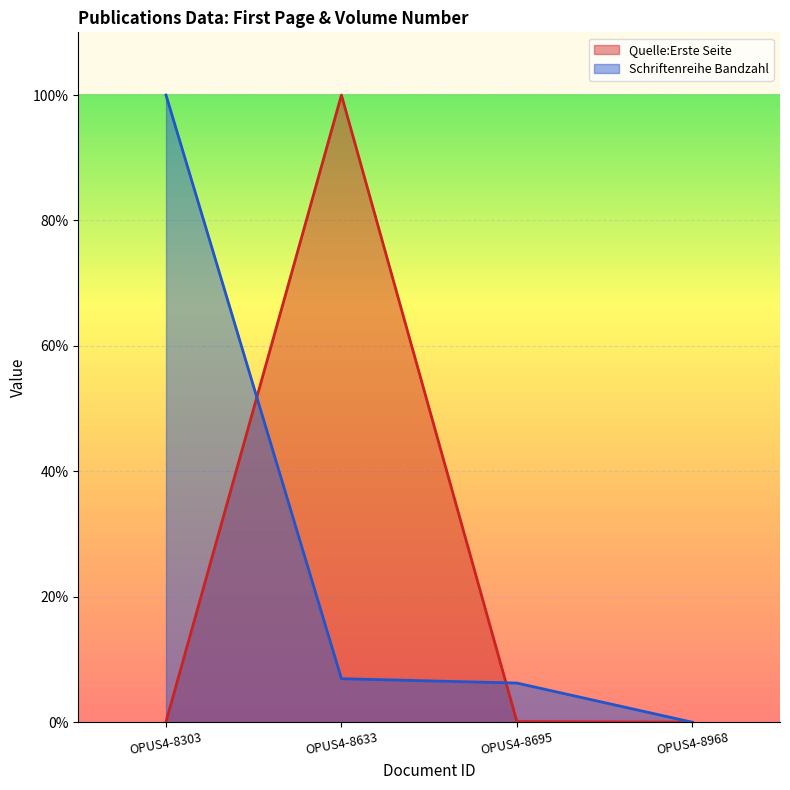

How many lines are shown in the chart?

2